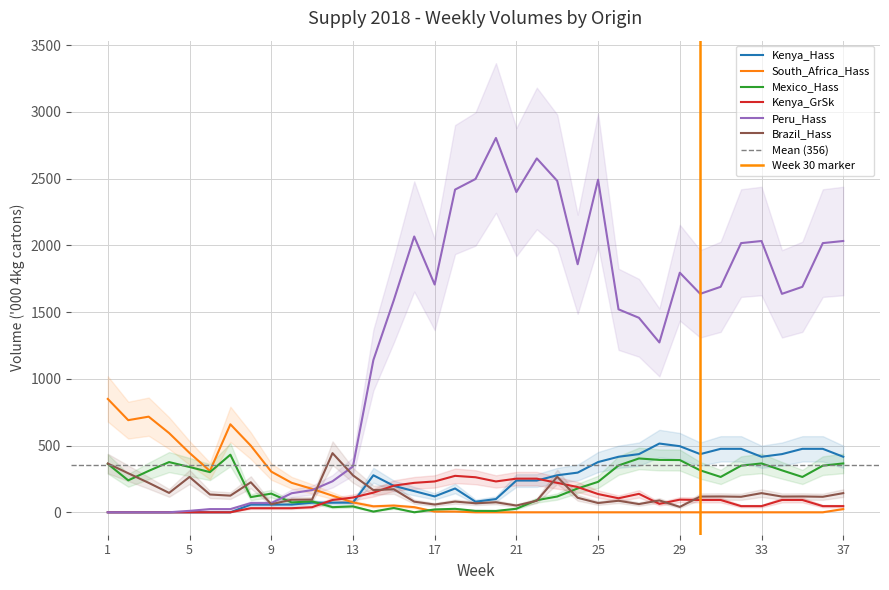

In Brazil_Hass, how many points are lower than both neighbors (excluding endpoints)?

13